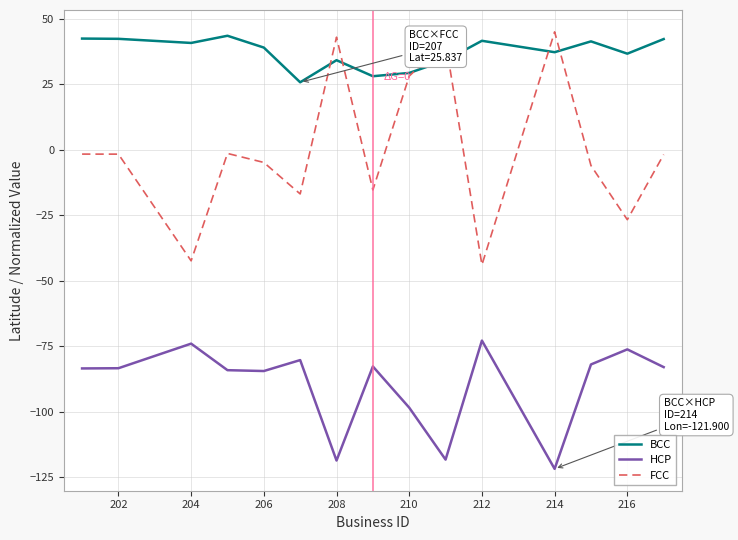

What is the minimum value shown in the chart?

-121.9